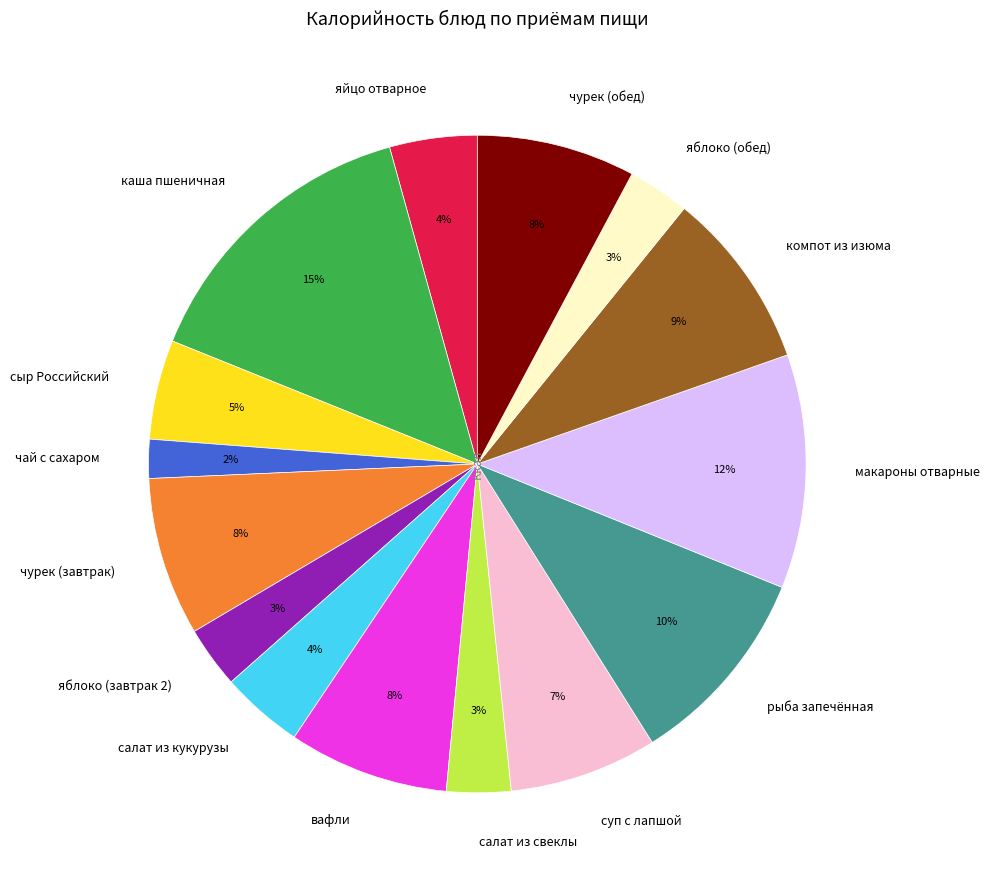

Which category has the biggest portion of the pie?

каша пшеничная